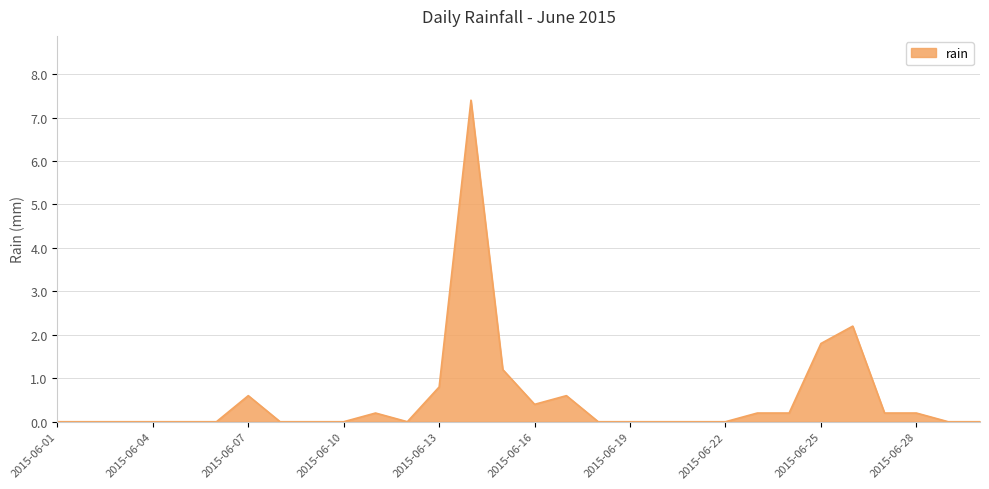

Reading left to right, extract all data points from this chart.

0.0	0.0	0.0	0.0	0.0	0.0	0.6	0.0	0.0	0.0	0.2	0.0	0.8	7.4	1.2	0.4	0.6	0.0	0.0	0.0	0.0	0.0	0.2	0.2	1.8	2.2	0.2	0.2	0.0	0.0